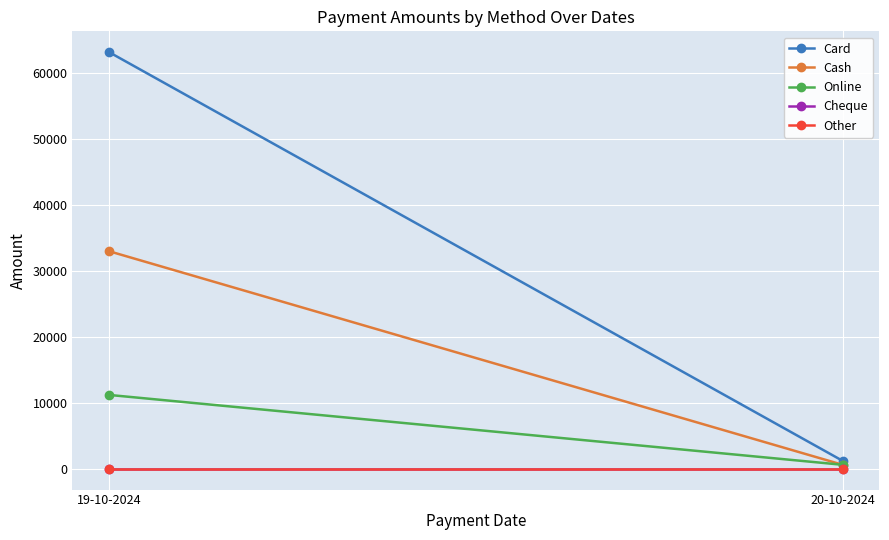

What is the label of the 1st point from the right?

20-10-2024